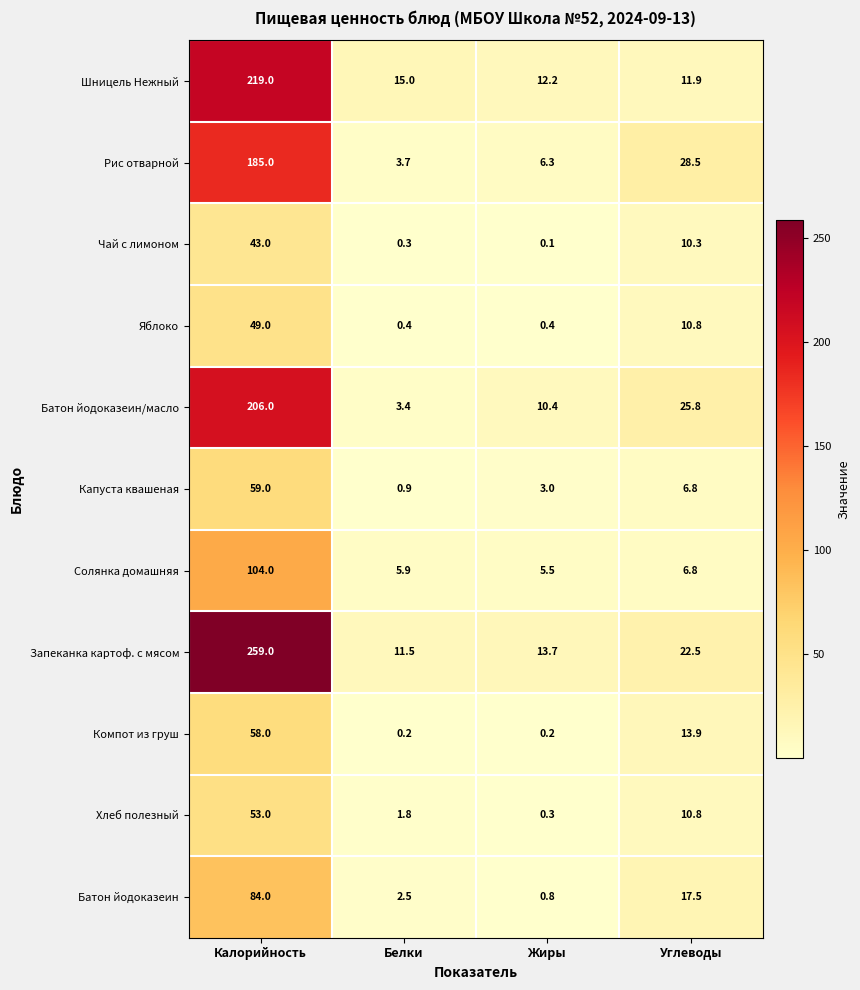

What is the sum of all Капуста квашеная values?

69.7